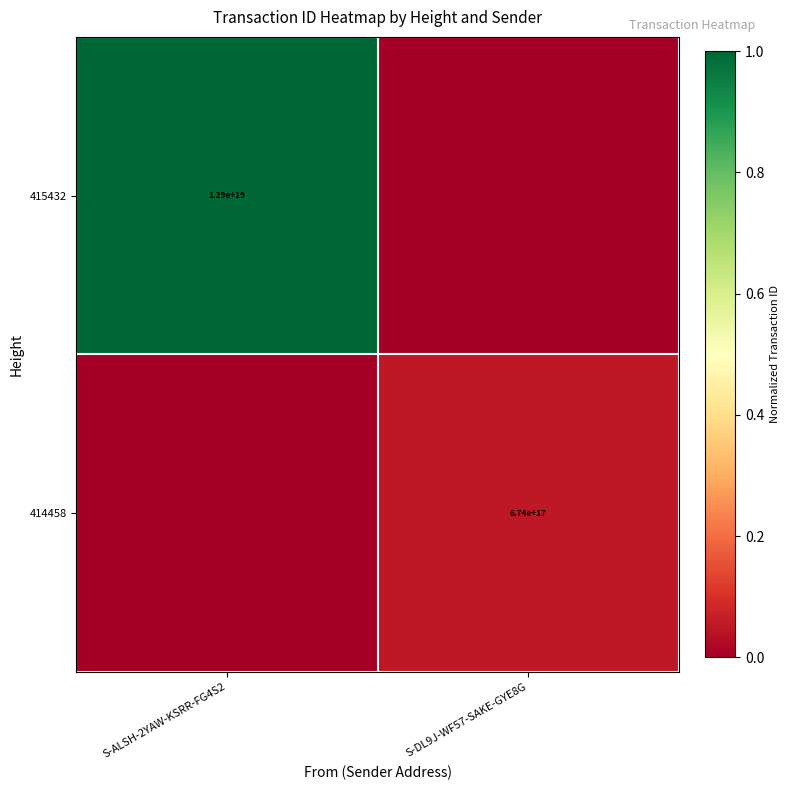

Is the value of 414458 at S-DL9J-WF57-SAKE-GYE8G greater than the value of 415432 at S-ALSH-2YAW-KSRR-FG4S2?

No